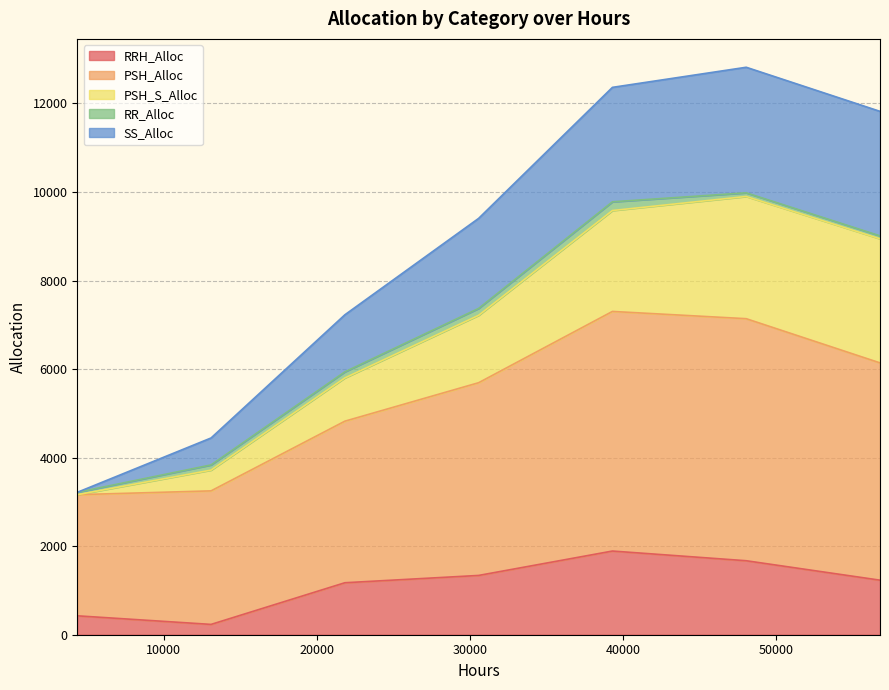

What is the greatest value displayed?

12817